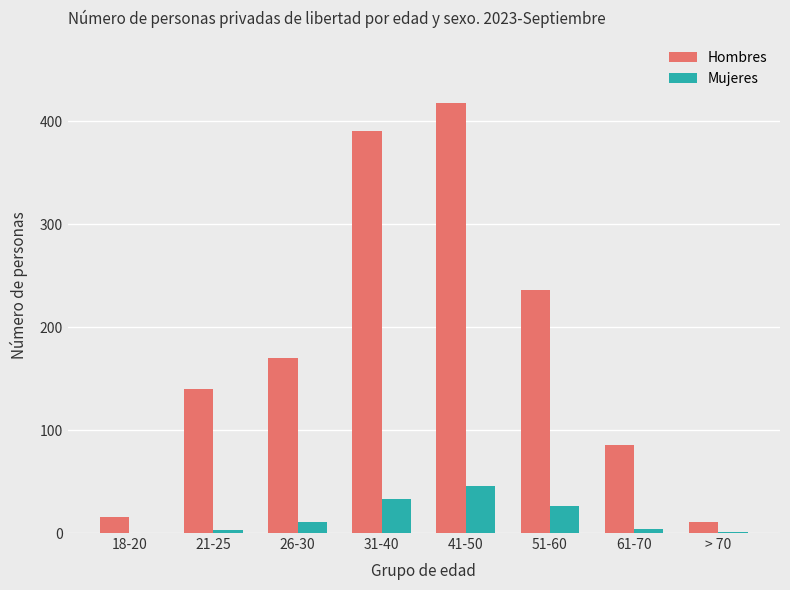

Where is Hombres nearest to the value 214?

51-60